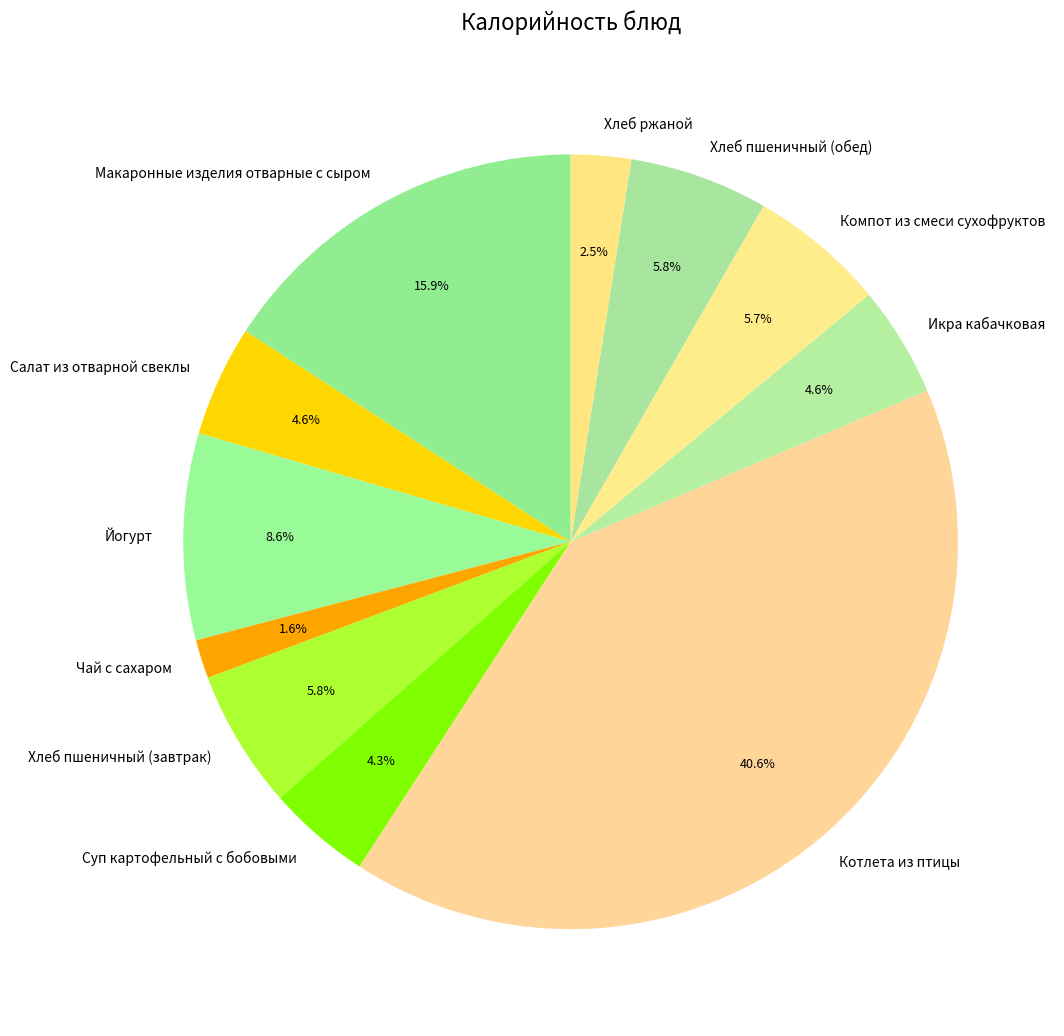

How many slices are in this pie chart?

11